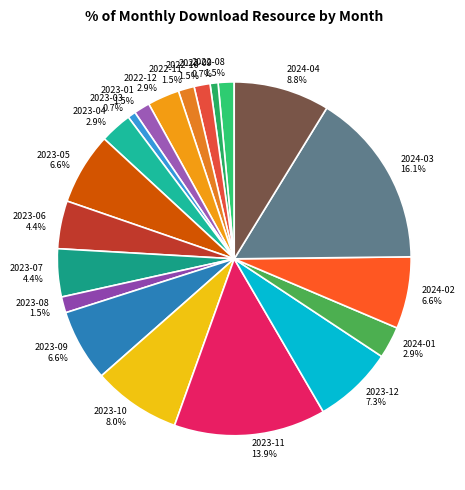

Does any single category account for the majority?

No